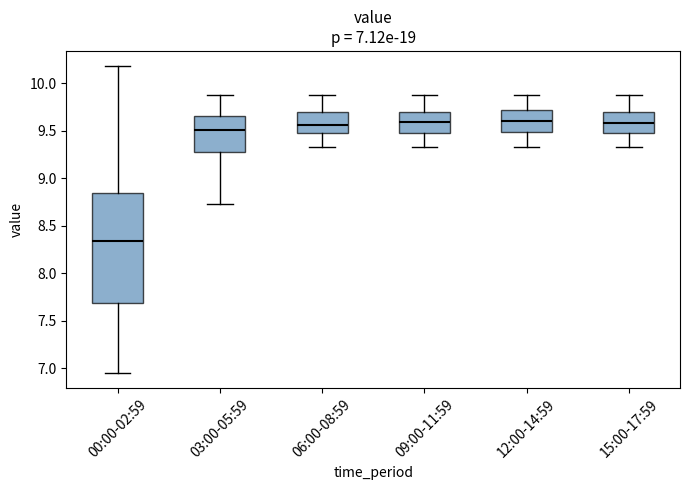

Comparing the boxes themselves (not the whiskers), which one is the tallest?

00:00-02:59